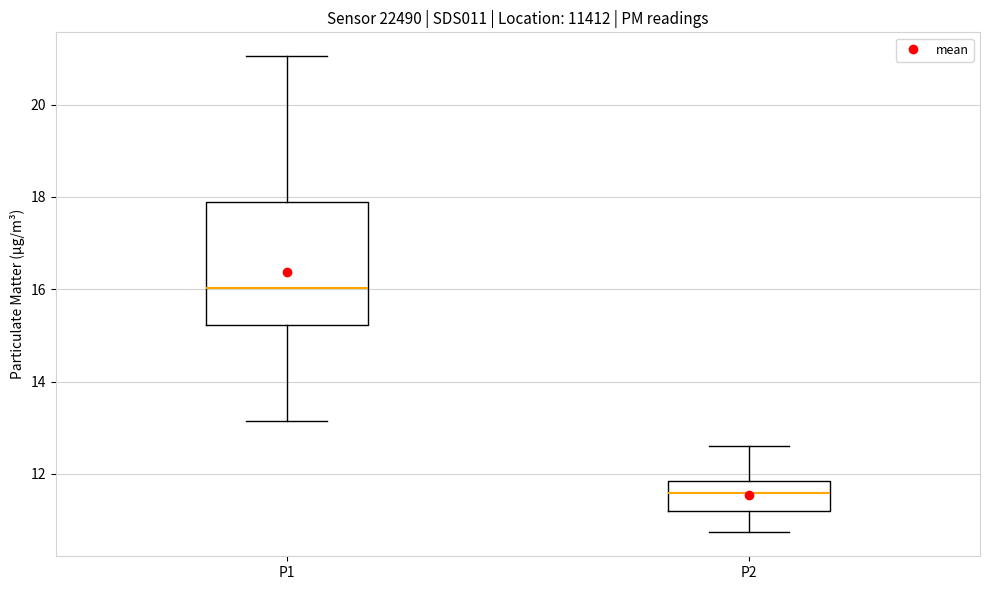

Which box's median line is the highest?

P1